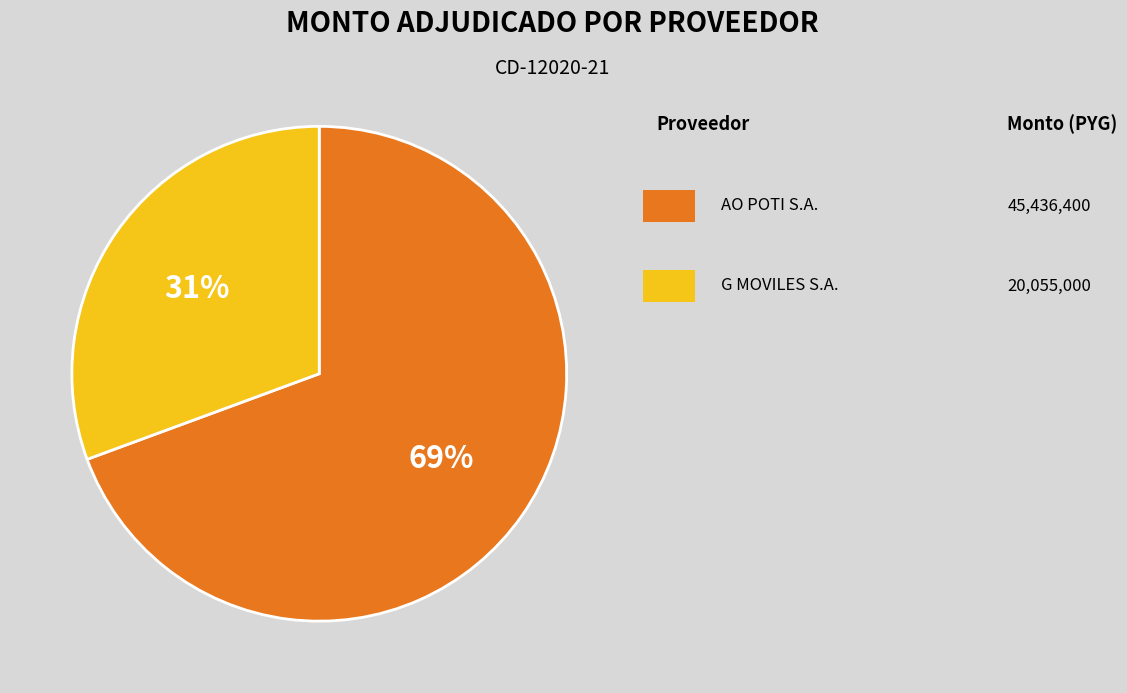

To the nearest percent, what is the average slice percentage?

50%